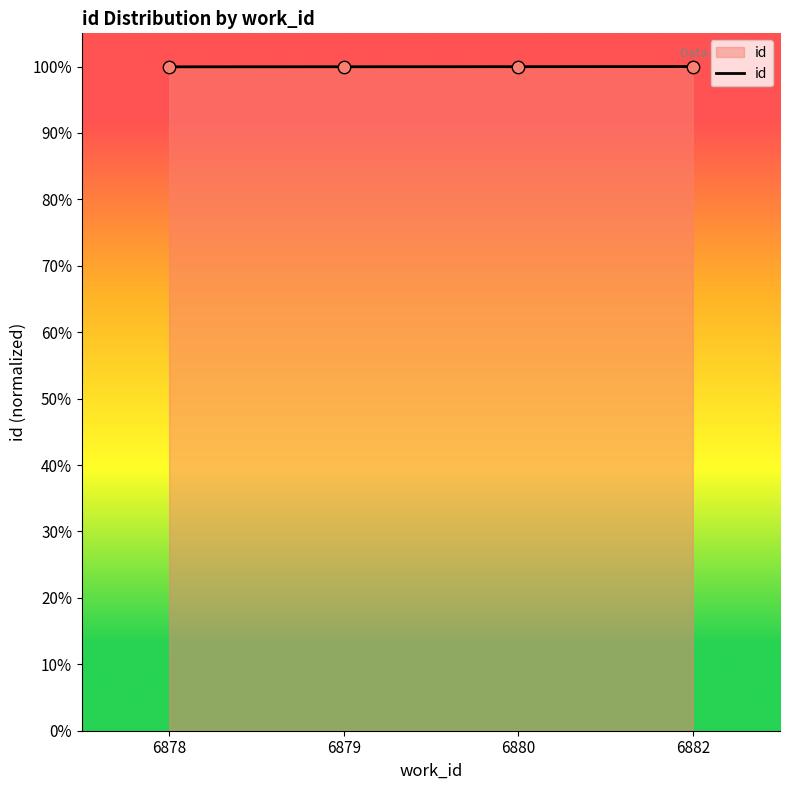

What is the ratio of the value at 6882 to the value at 6880?

1.0